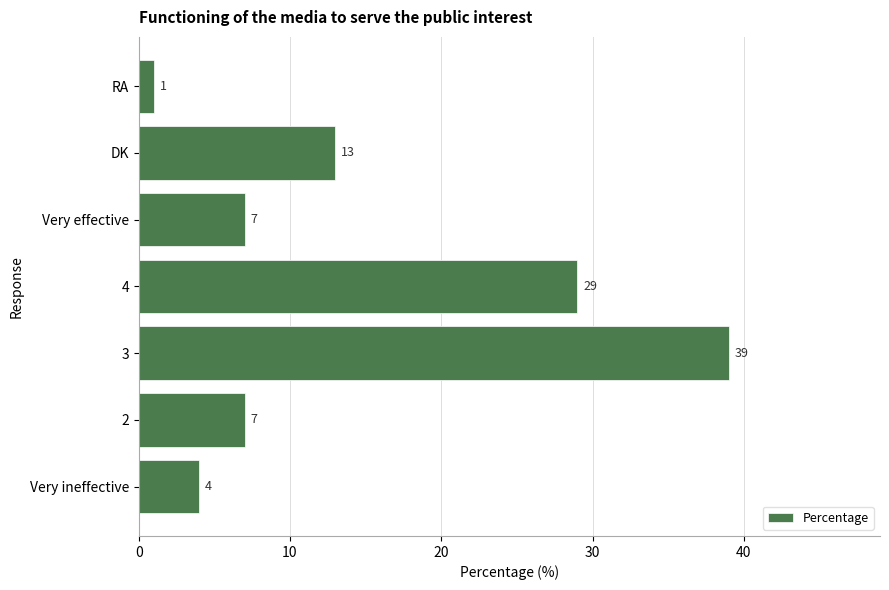

What is the smallest value displayed?

1